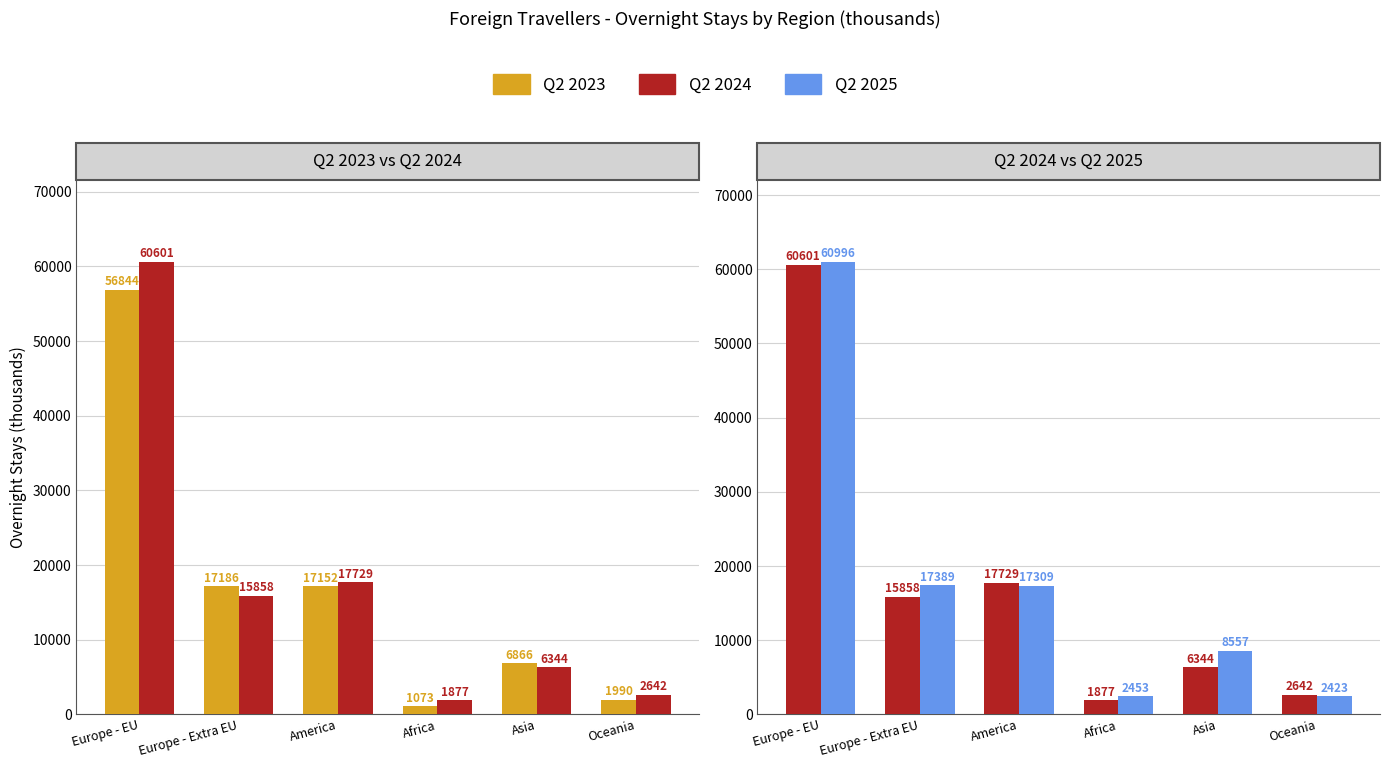

What is the sum of all Q2 2024 values?

105050.6